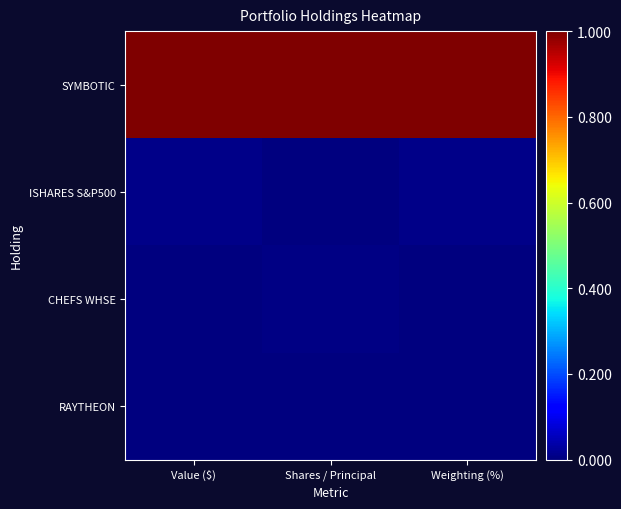

At which category is the sum across all series the highest?

Value ($)